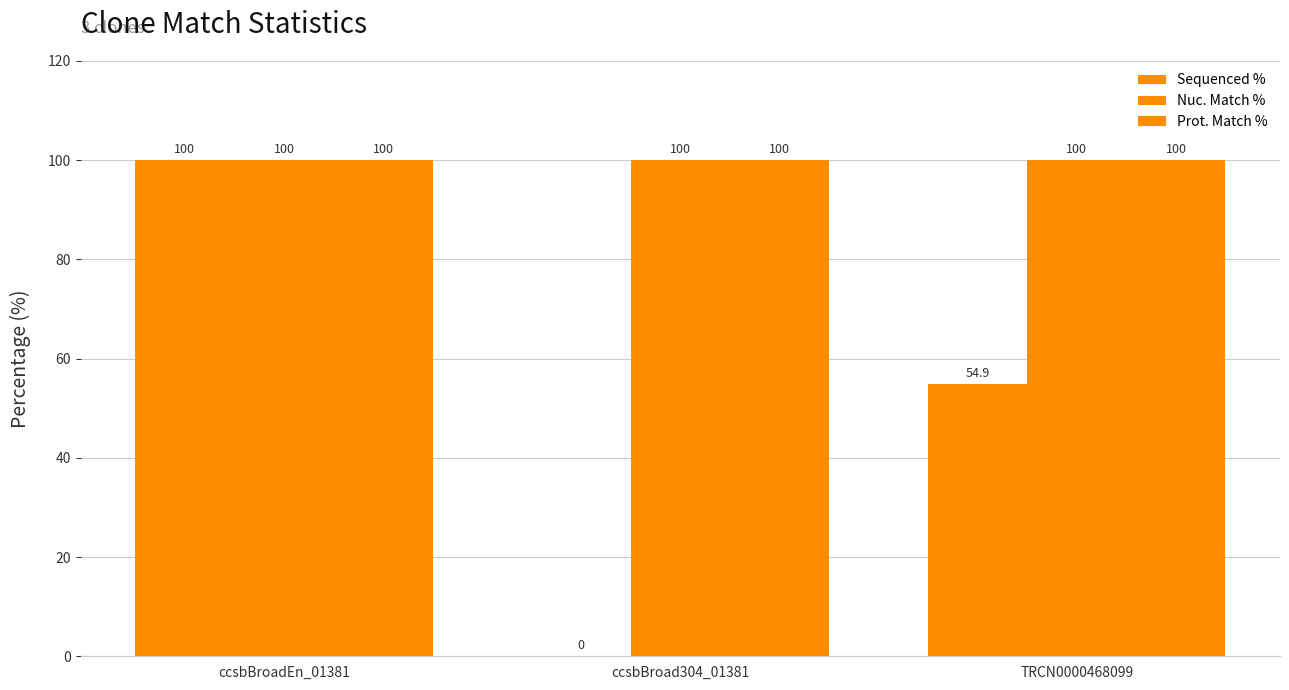

How many groups of bars are there?

3